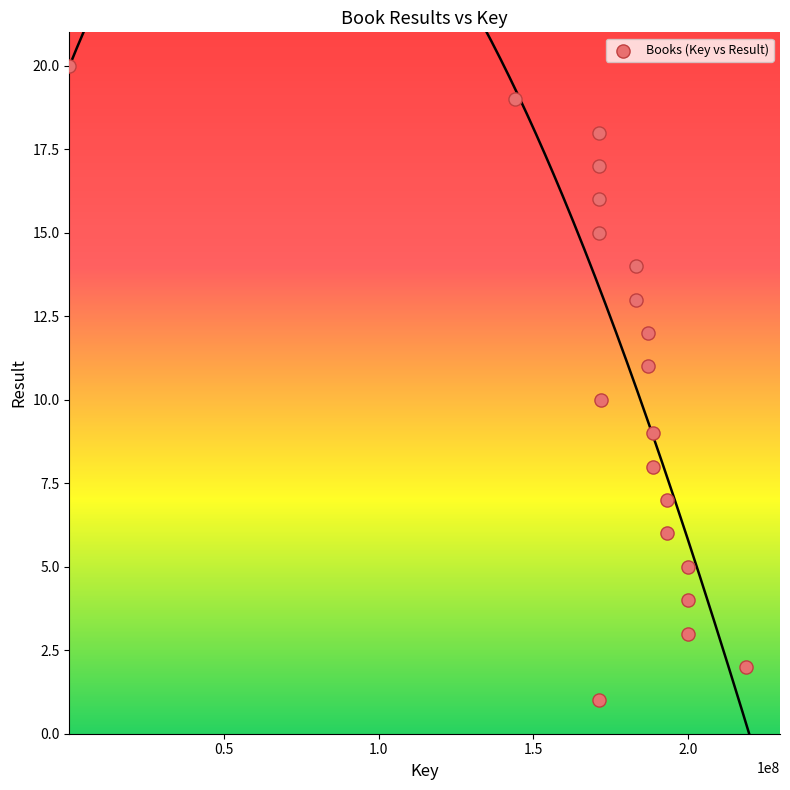

What is the range of X values (max minus min)?

218810766